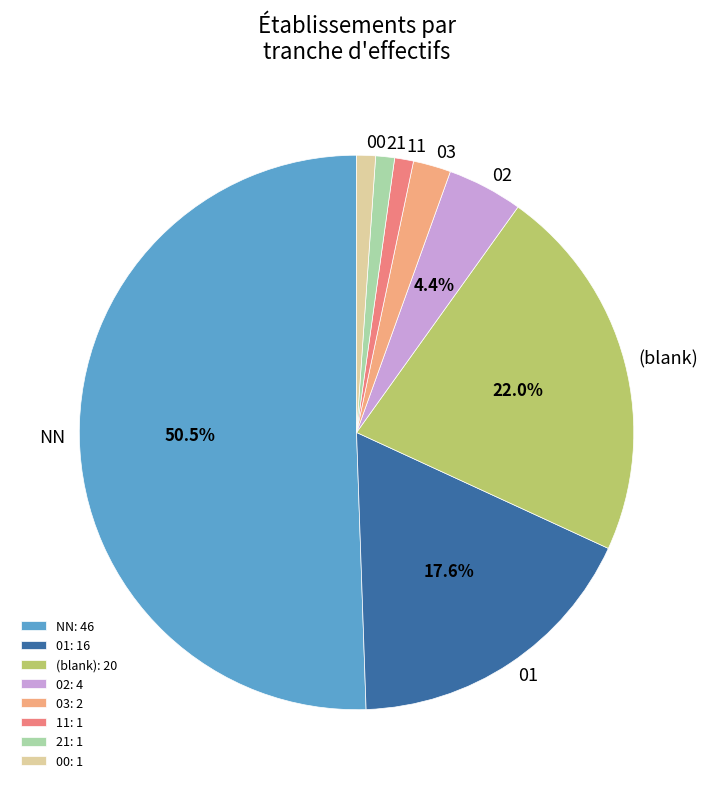

Which category accounts for the majority?

NN